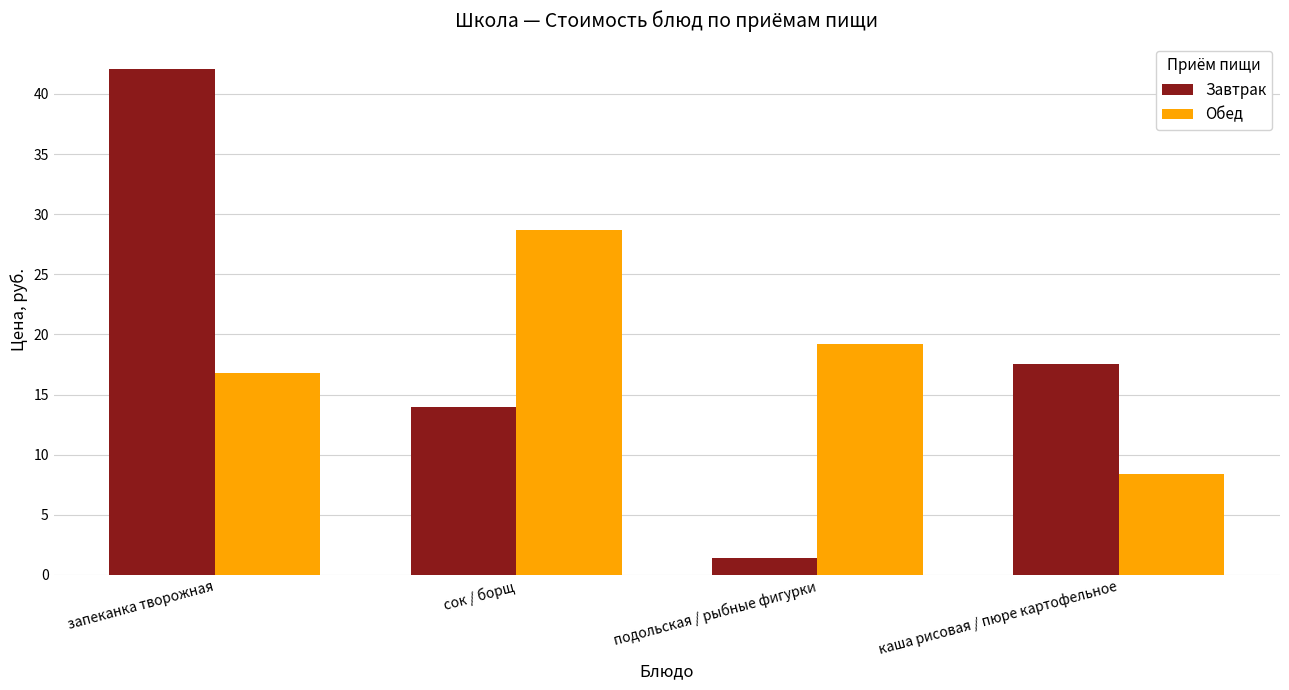

Reading left to right, transcribe all the data shown in this chart.

Завтрак: запеканка творожная=42.1	сок / борщ=14.0	подольская / рыбные фигурки=1.4	каша рисовая / пюре картофельное=17.5
Обед: запеканка творожная=16.8	сок / борщ=28.7	подольская / рыбные фигурки=19.2	каша рисовая / пюре картофельное=8.4